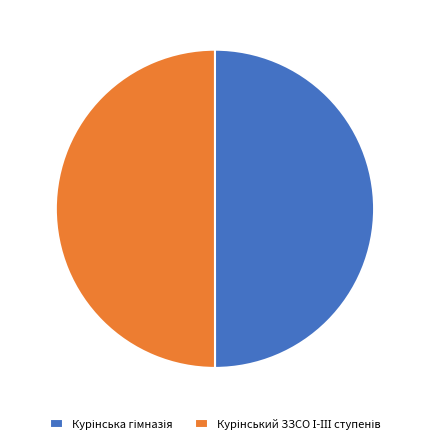

How many segments does this pie chart have?

2